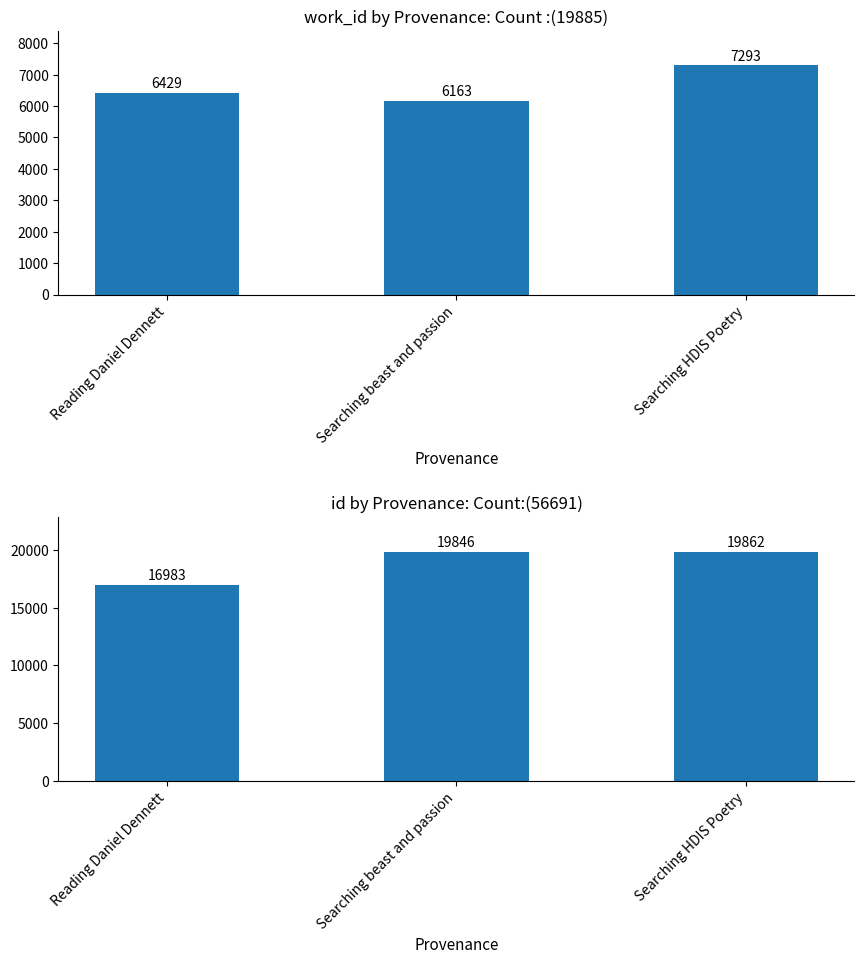

The id series shows 16983 at Reading Daniel Dennett. True or false?

True